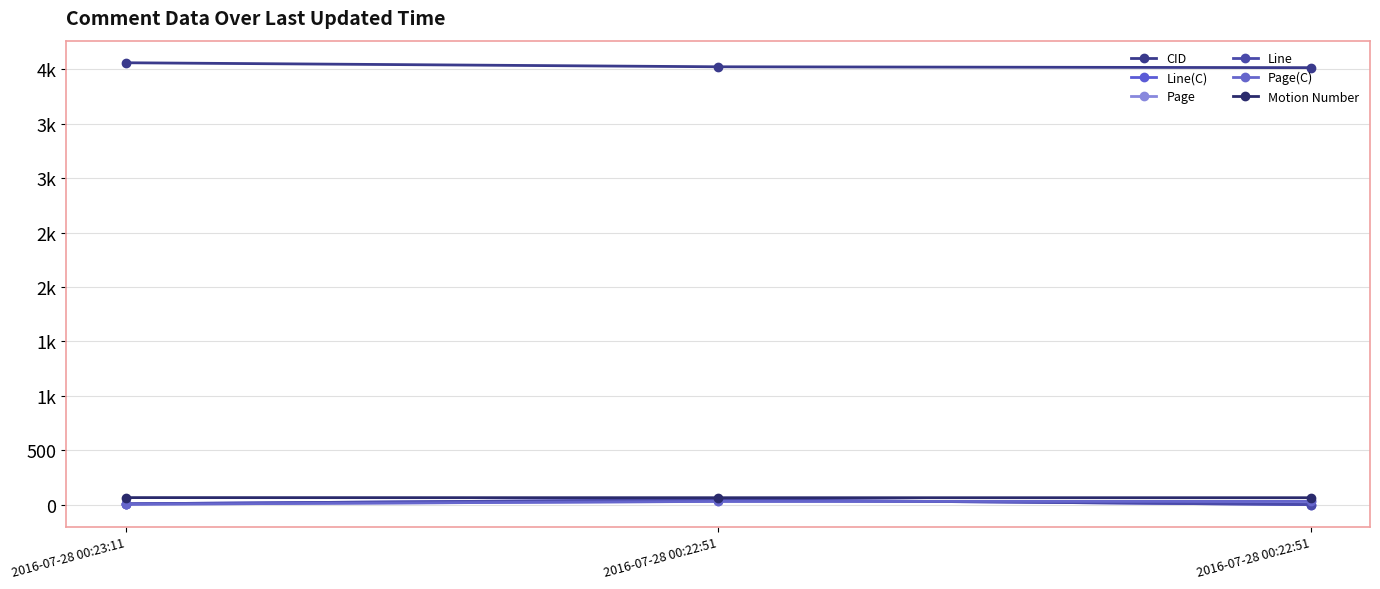

Reading right to left, extract all data points from this chart.

CID: 2016-07-28 00:22:51=4015.0	2016-07-28 00:22:51=4023.0	2016-07-28 00:23:11=4060.0
Line(C): 2016-07-28 00:22:51=1.0	2016-07-28 00:22:51=46.0	2016-07-28 00:23:11=8.0
Page: 2016-07-28 00:22:51=30.0	2016-07-28 00:22:51=30.5	2016-07-28 00:23:11=4.1
Line: 2016-07-28 00:22:51=1.0	2016-07-28 00:22:51=46.0	2016-07-28 00:23:11=8.0
Page(C): 2016-07-28 00:22:51=30.0	2016-07-28 00:22:51=30.0	2016-07-28 00:23:11=4.0
Motion Number: 2016-07-28 00:22:51=64.0	2016-07-28 00:22:51=64.0	2016-07-28 00:23:11=65.0